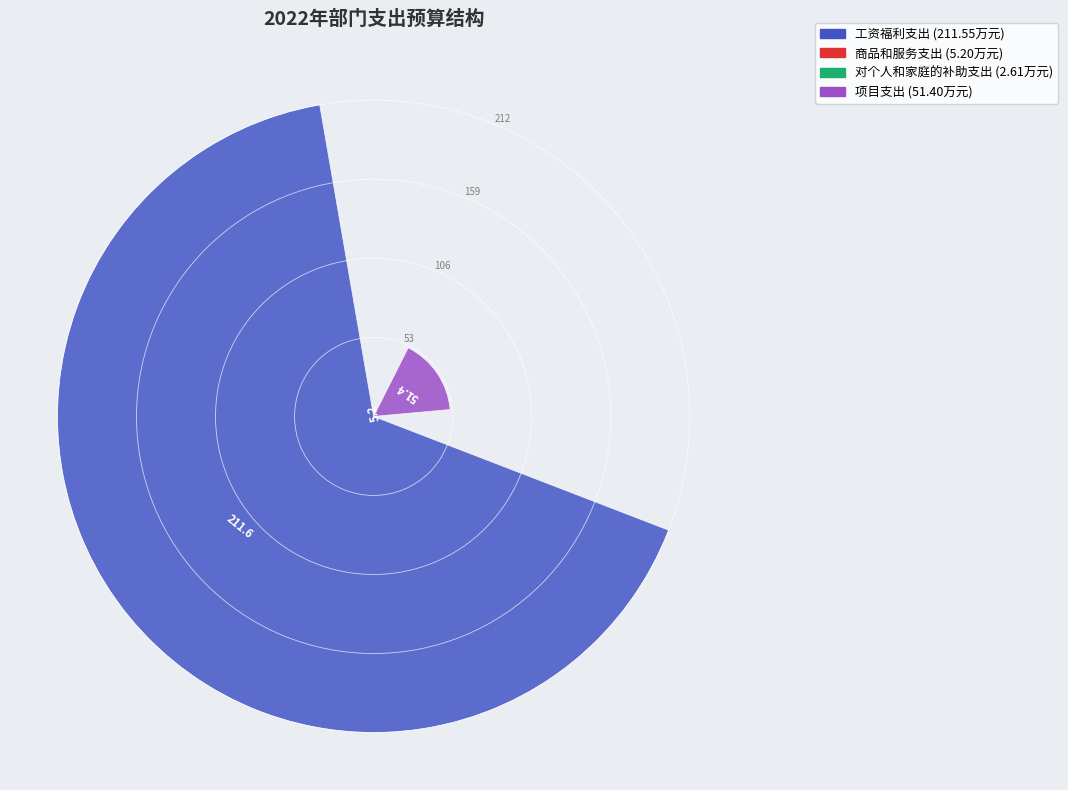

Which category has the biggest portion of the pie?

工资福利支出